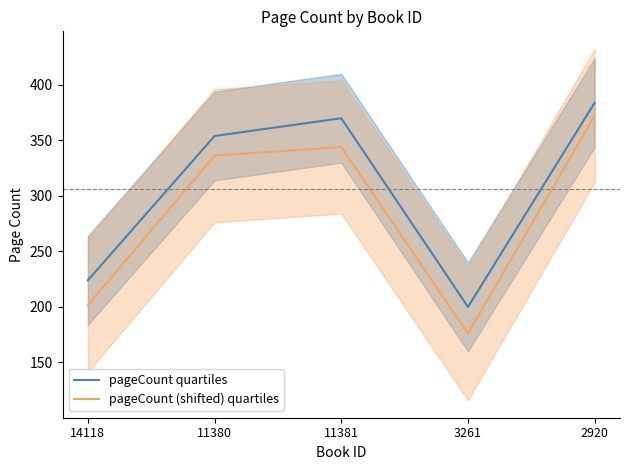

True or false: pageCount (shifted) quartiles has more than 0 points higher than both neighbors.

True